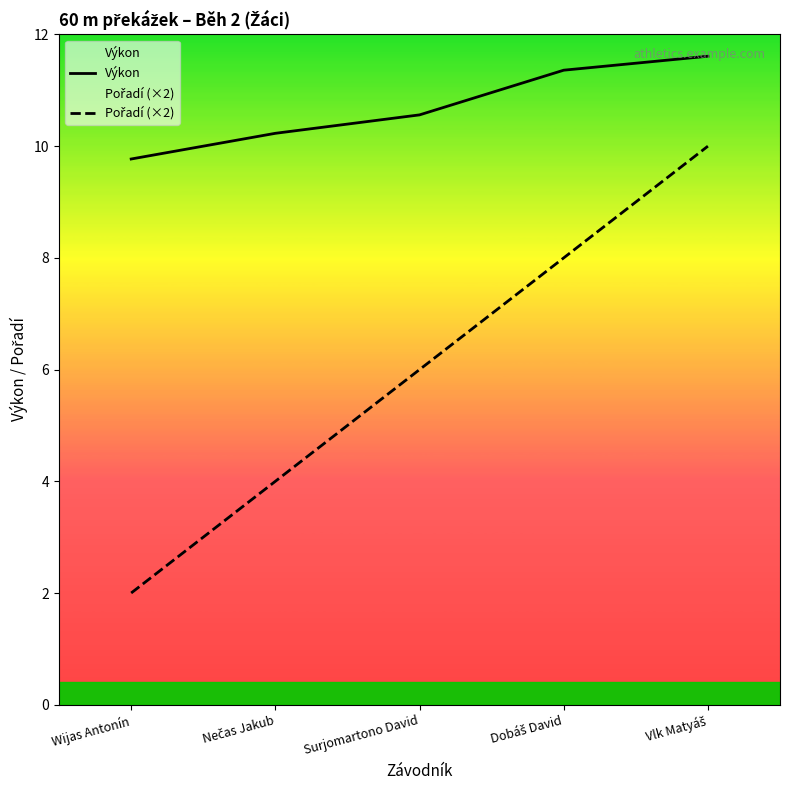

List the series in order of their peak value, highest first.

Výkon, Pořadí (×2)